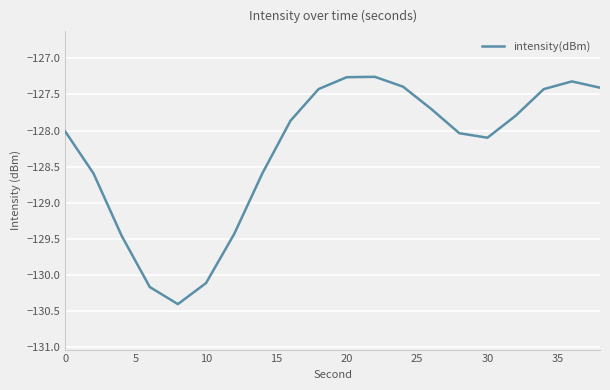

What is the smallest value displayed?

-130.4